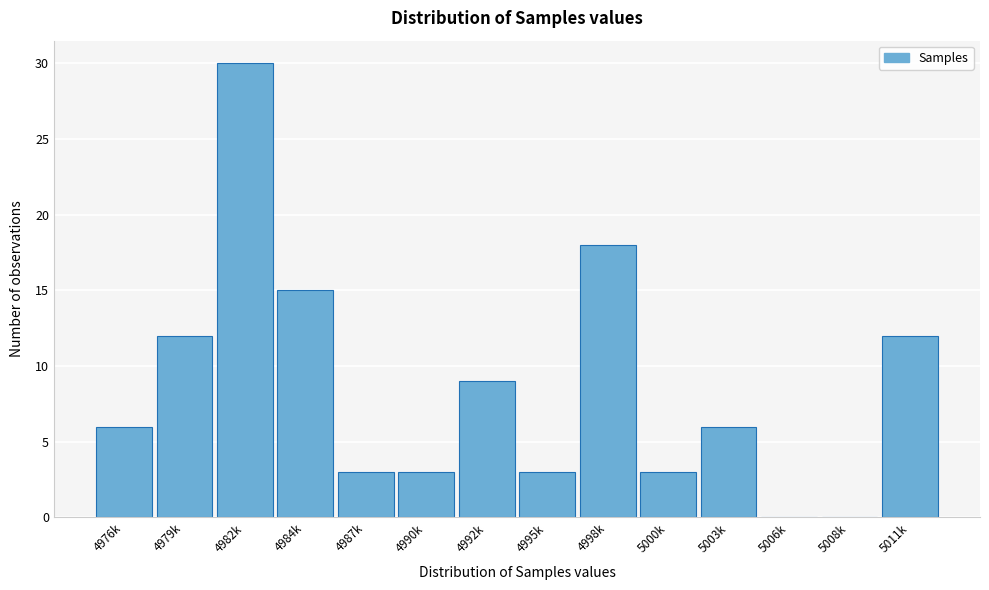

Reading left to right, transcribe all the data shown in this chart.

4976k=6	4979k=12	4982k=30	4984k=15	4987k=3	4990k=3	4992k=9	4995k=3	4998k=18	5000k=3	5003k=6	5006k=0	5008k=0	5011k=12